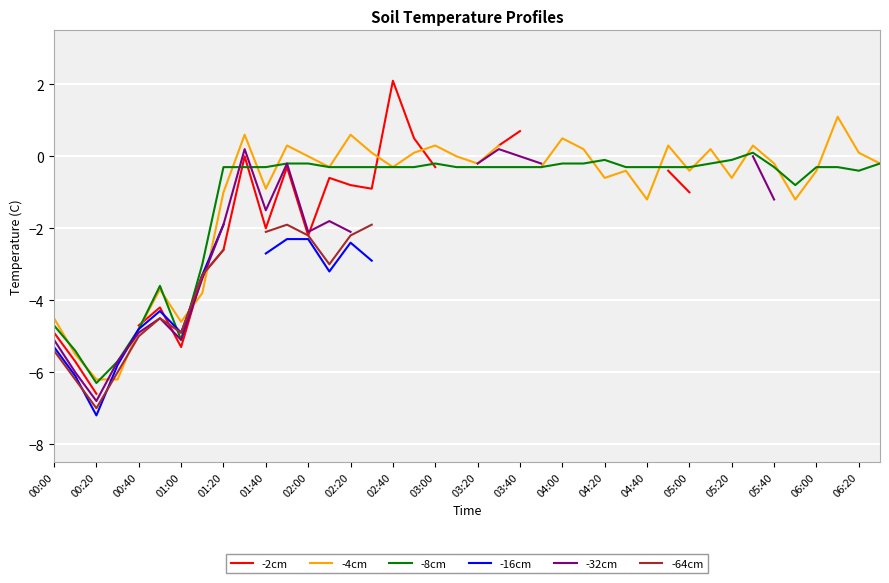

True or false: -8cm has more than 0 interior local peaks.

True